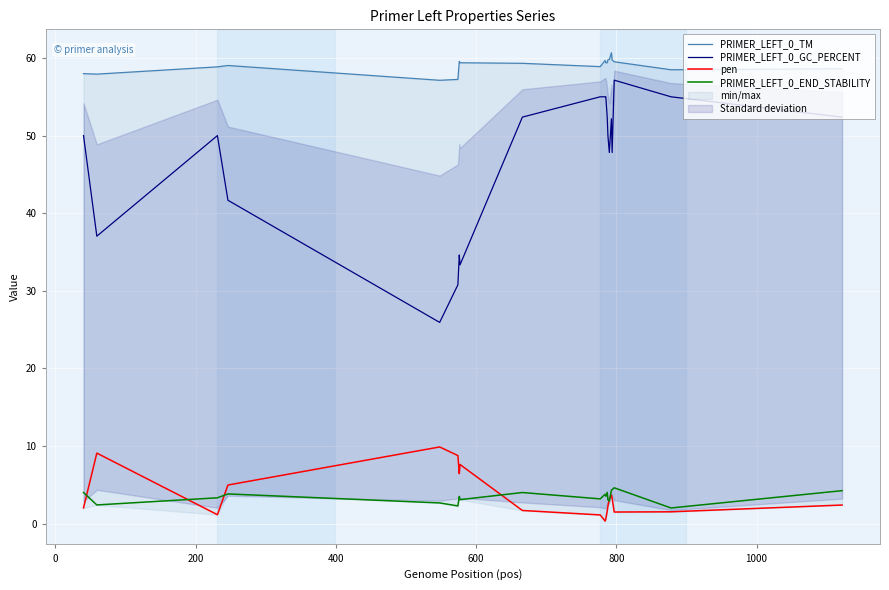

Which series has the widest spread of values?

PRIMER_LEFT_0_GC_PERCENT